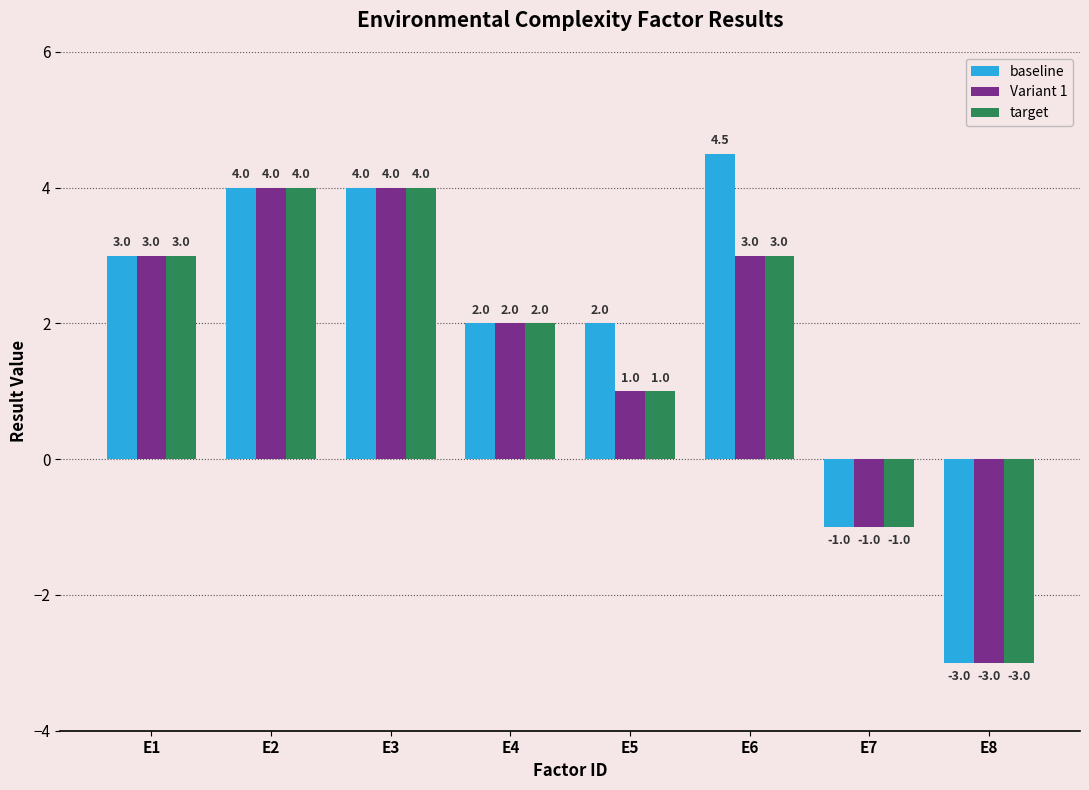

What value does the baseline series have at E6?

4.5